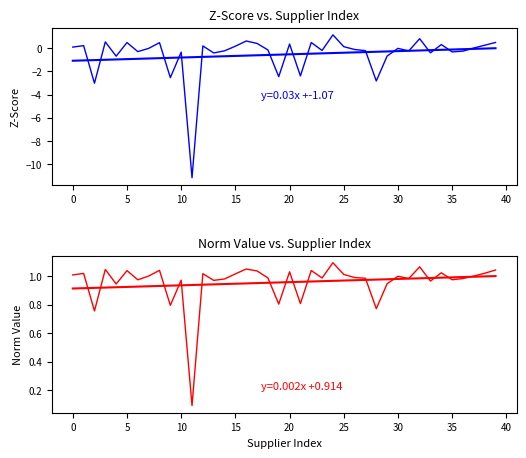

Is this an area chart (filled region under the line)?

No